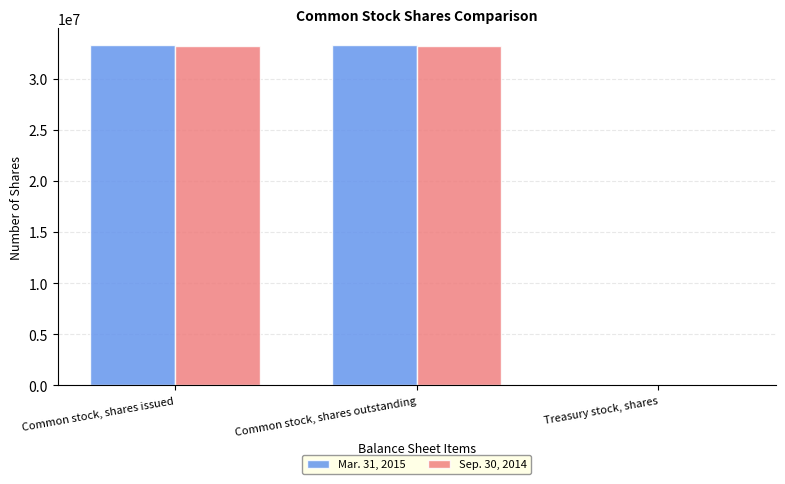

The Mar. 31, 2015 series shows 33250943 at Common stock, shares issued. True or false?

True